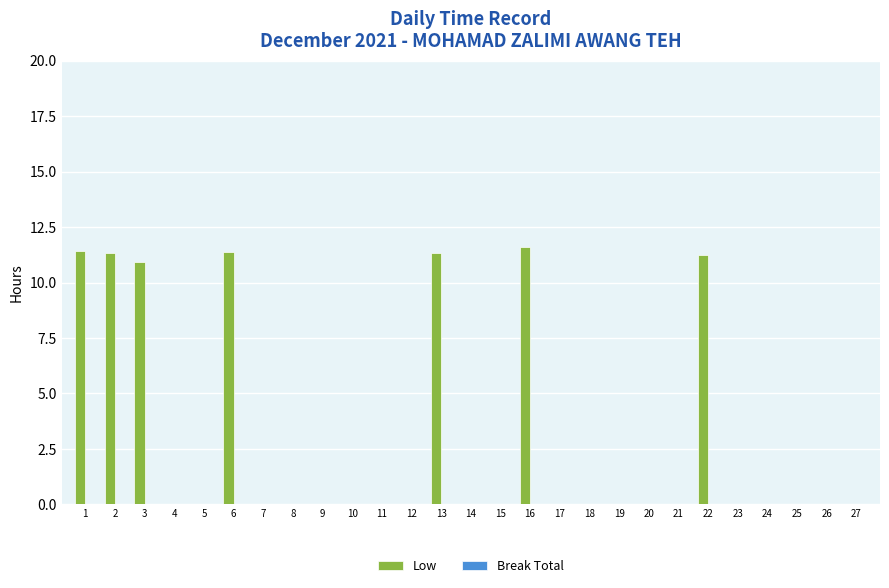

What is the change in value from 1 to 15?

-11.4